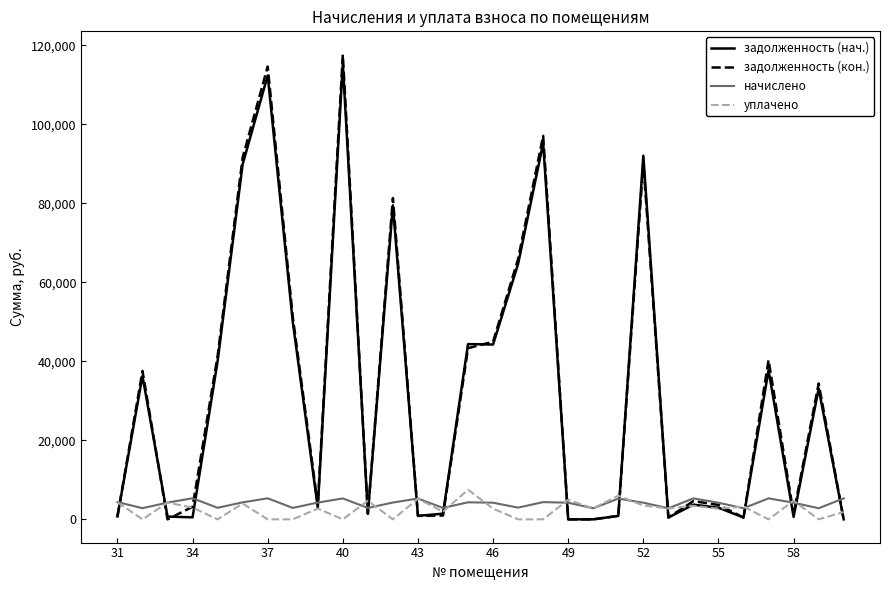

Which series has the largest range (max minus min)?

задолженность (кон.)